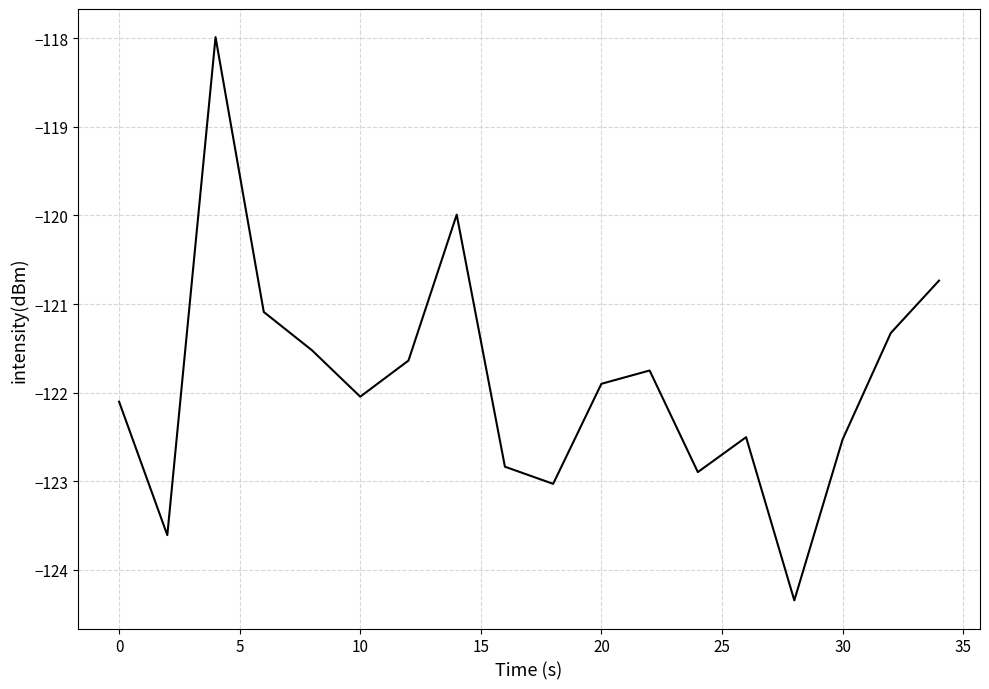

What is the greatest value displayed?

-118.0